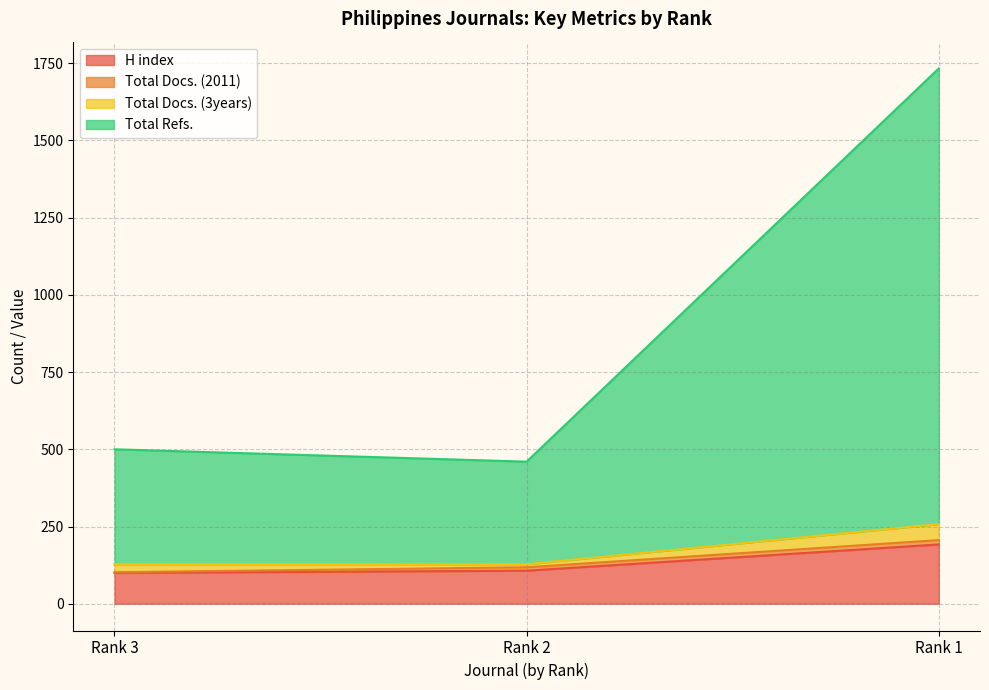

Between Rank 3 and Rank 1, which series saw the biggest shift?

Total Refs.